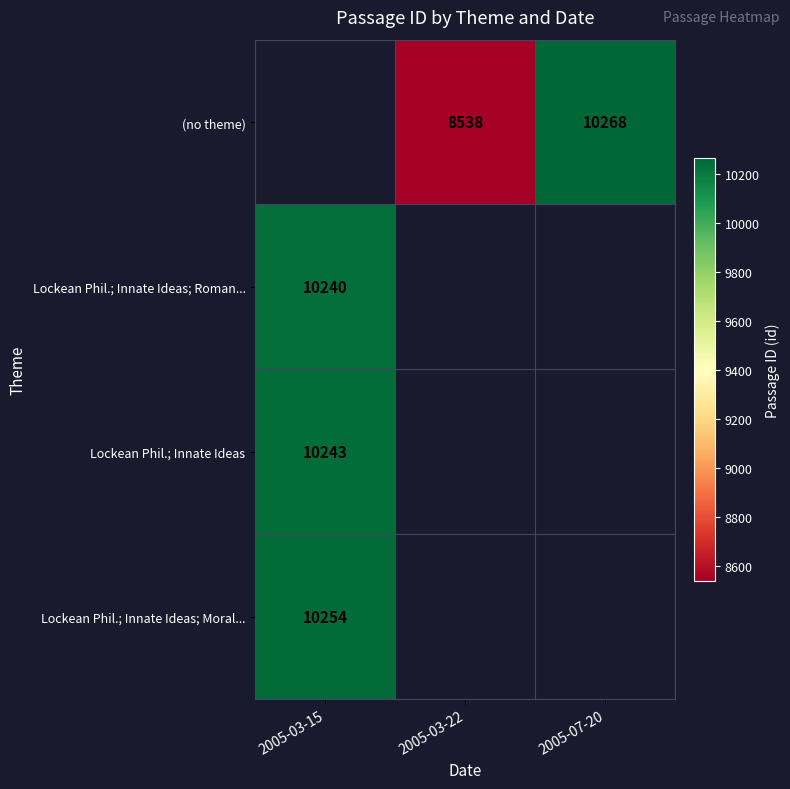

How many distinct data groups are displayed?

4